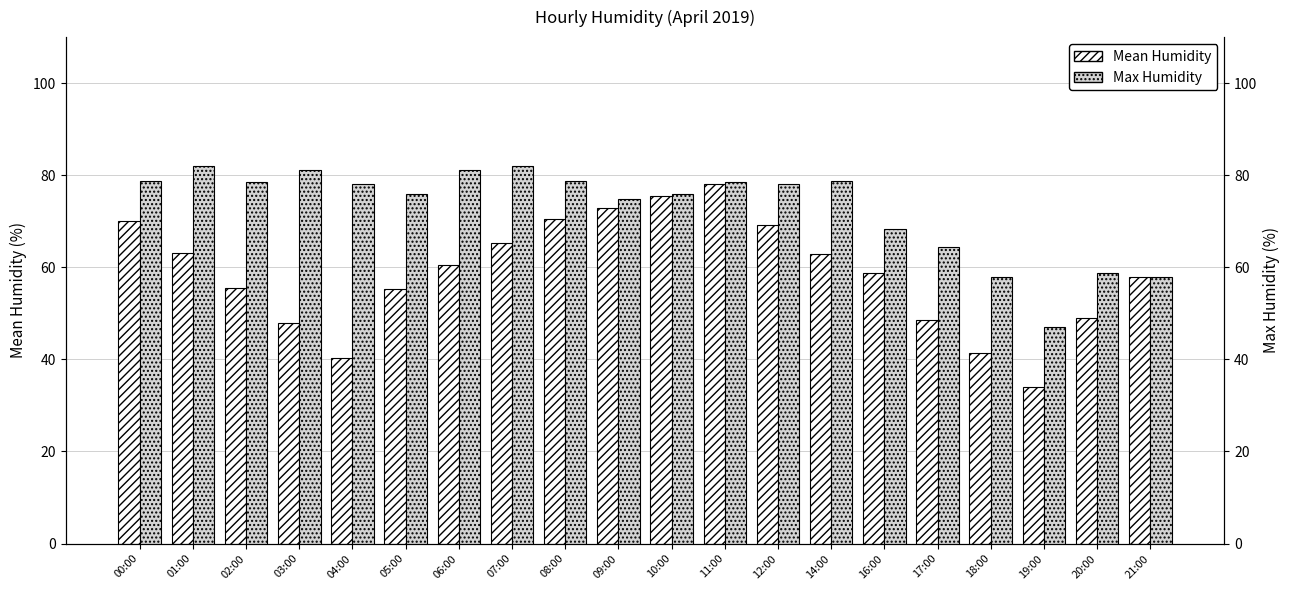

Rank the series by their maximum value, from highest to lowest.

Max Humidity, Mean Humidity